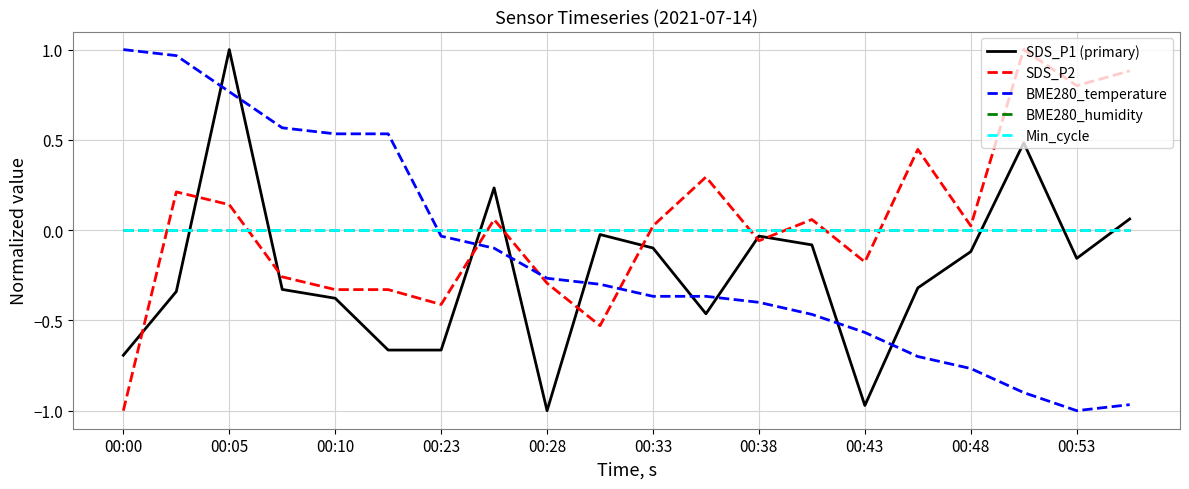

Does the chart have visible grid lines?

Yes